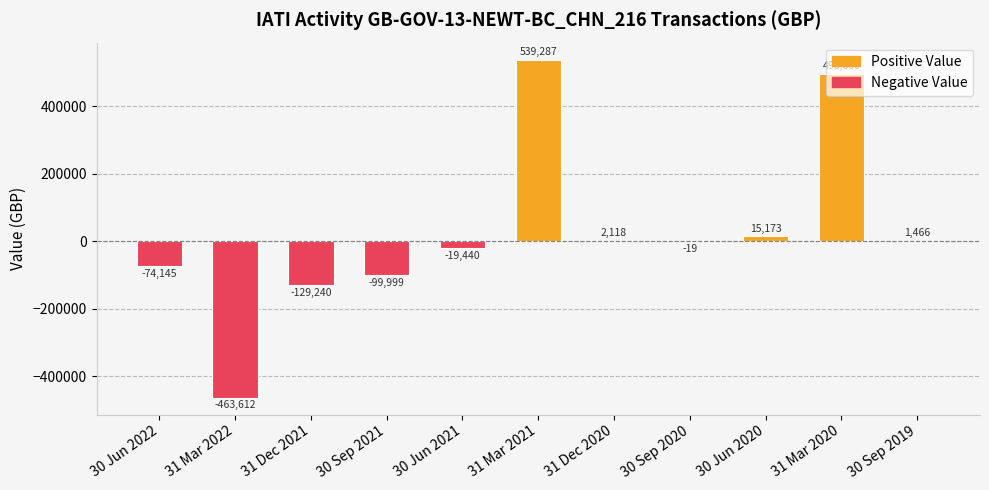

What is the change in value from 30 Jun 2021 to 31 Mar 2020?

+516240.0